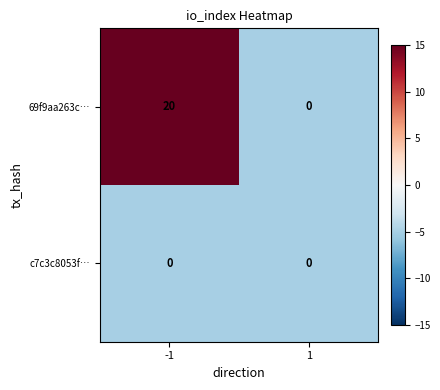

Reading left to right, transcribe all the data shown in this chart.

69f9aa263c…: 20	0
c7c3c8053f…: 0	0